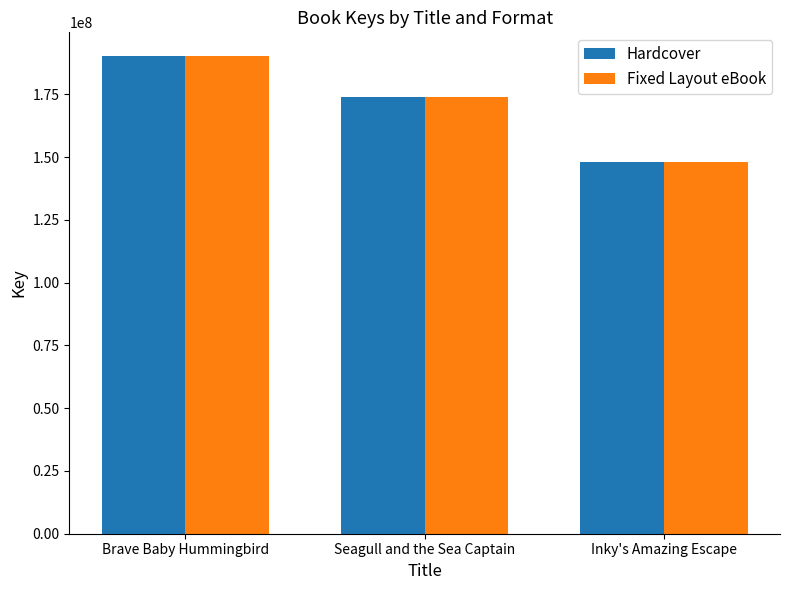

How many bars are there in each group?

2